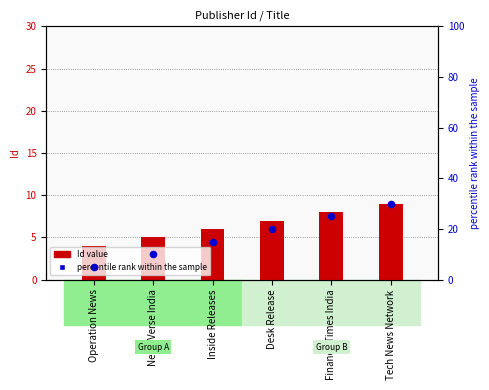

What are all the series names shown in the legend?

Id value, percentile rank within the sample